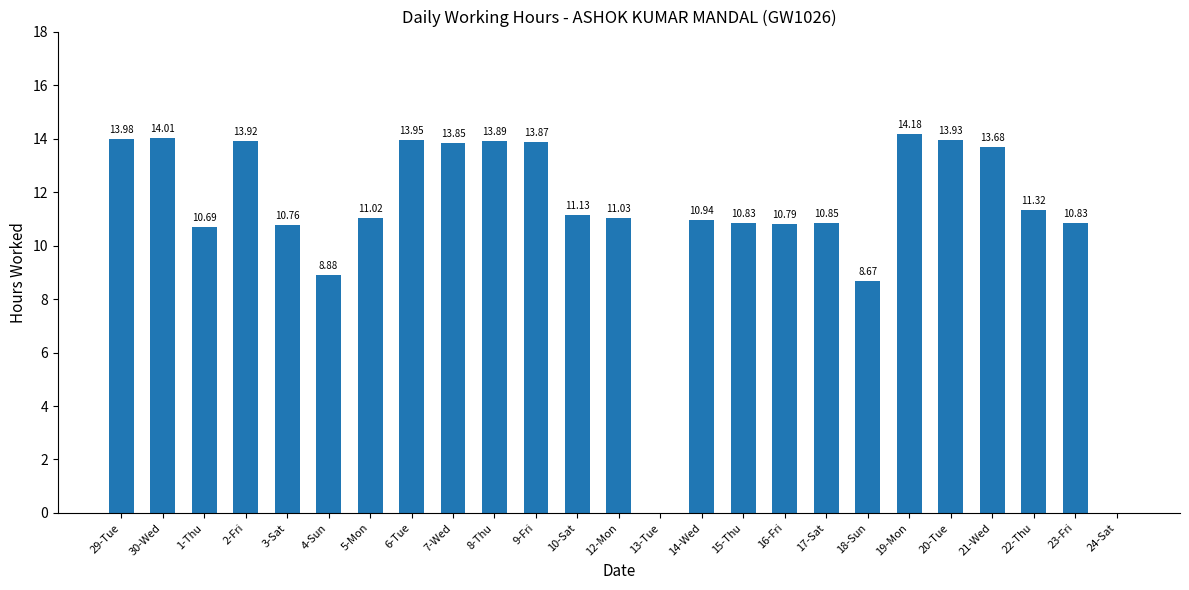

True or false: the data shows 6.7 at 7-Wed.

False